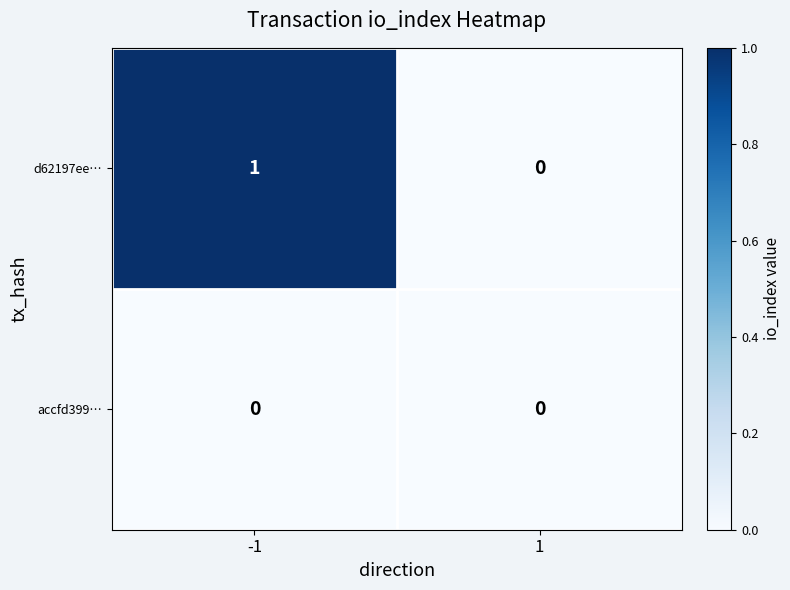

Reading right to left, transcribe all the data shown in this chart.

d62197ee…: 1=0	-1=1
accfd399…: 1=0	-1=0